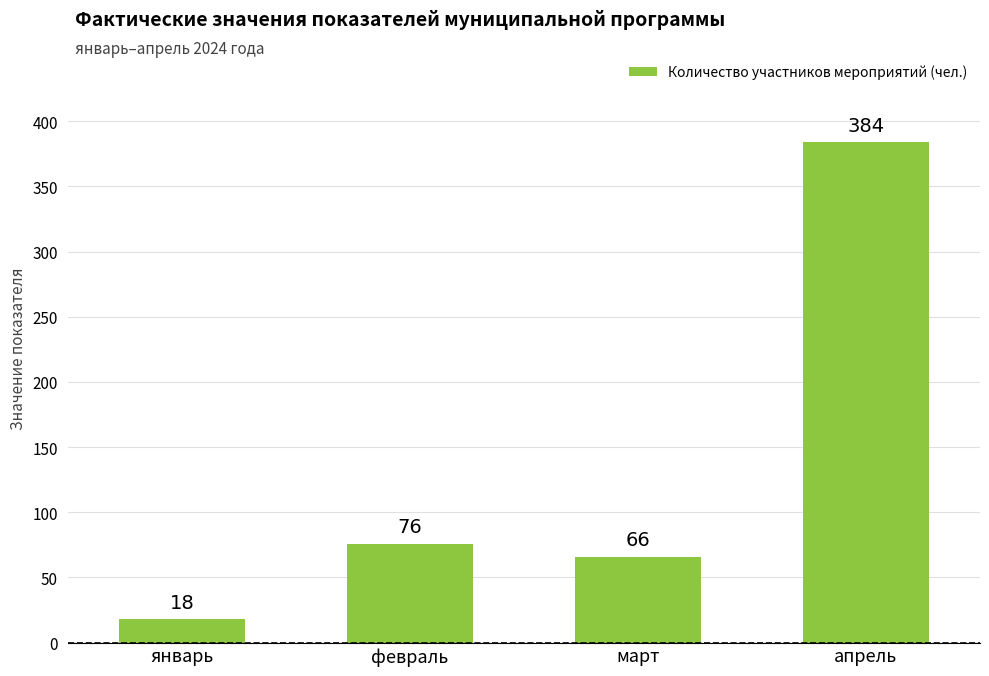

At which category does the chart reach its peak across all series?

апрель